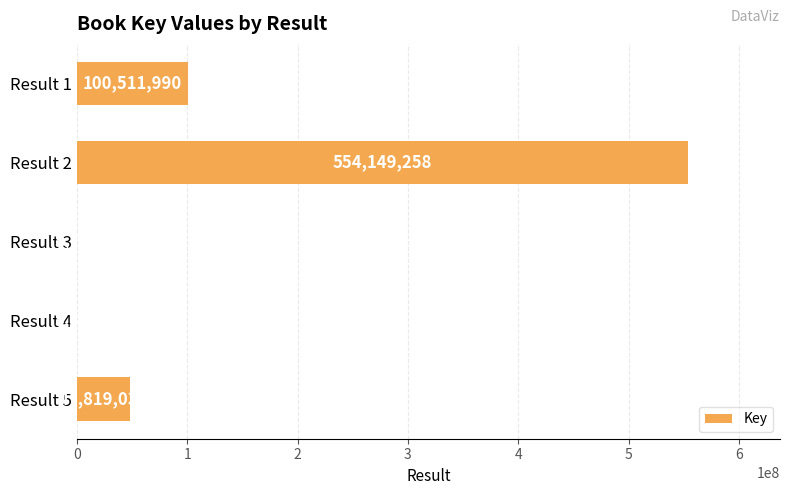

Which label corresponds to the largest value in the chart?

Result 2